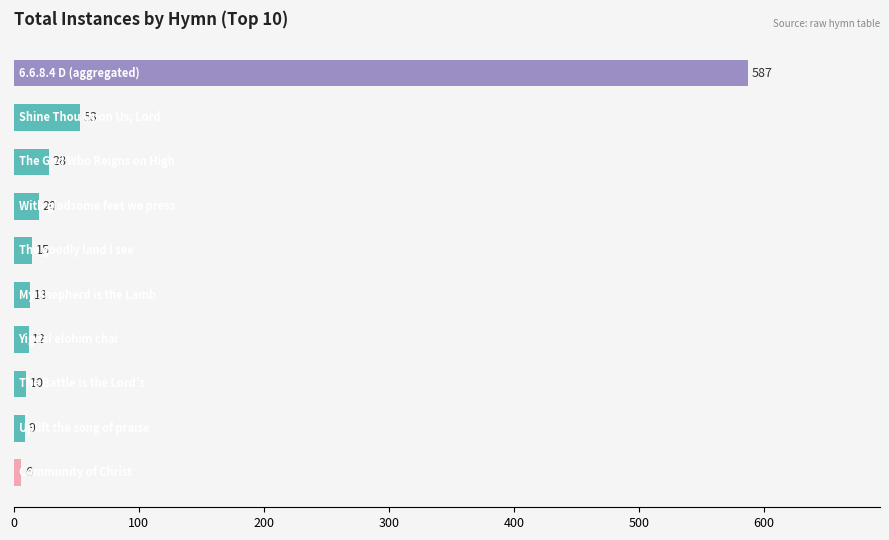

What is the value of the 6th bar from the top?

13